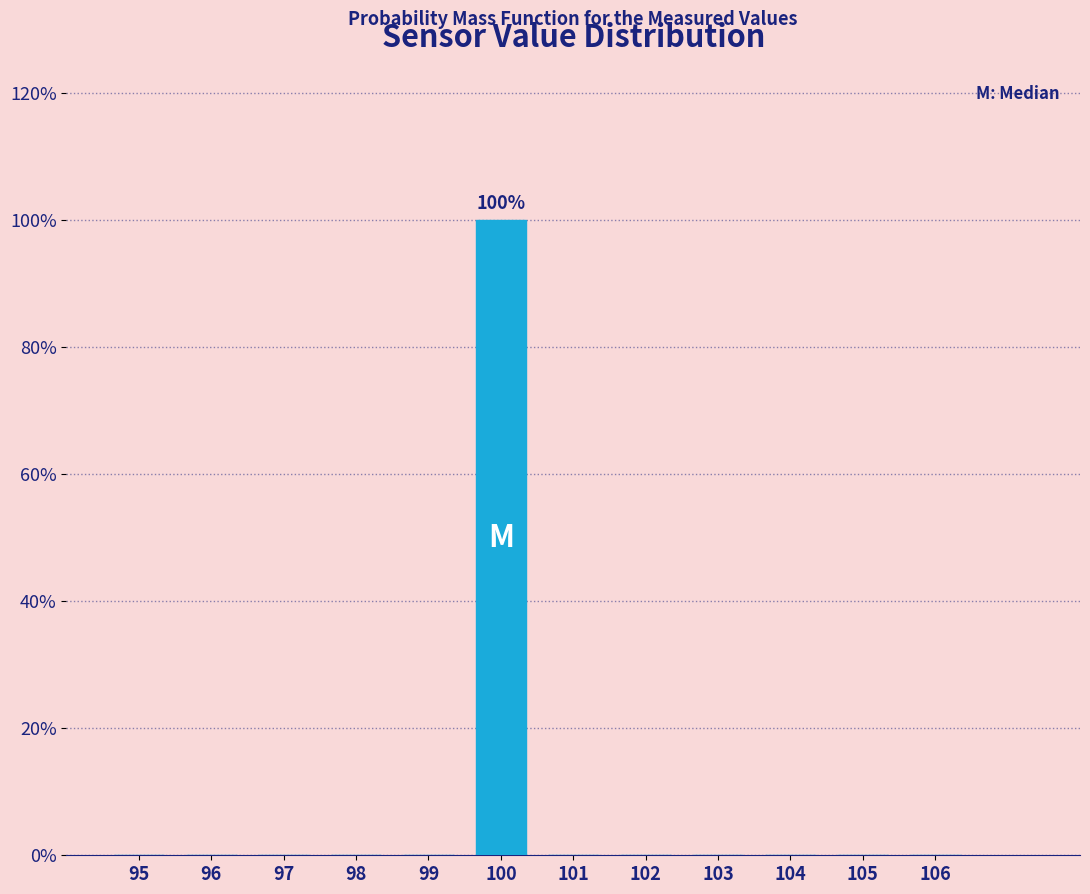

The chart shows a value of 66 at 104. True or false?

False